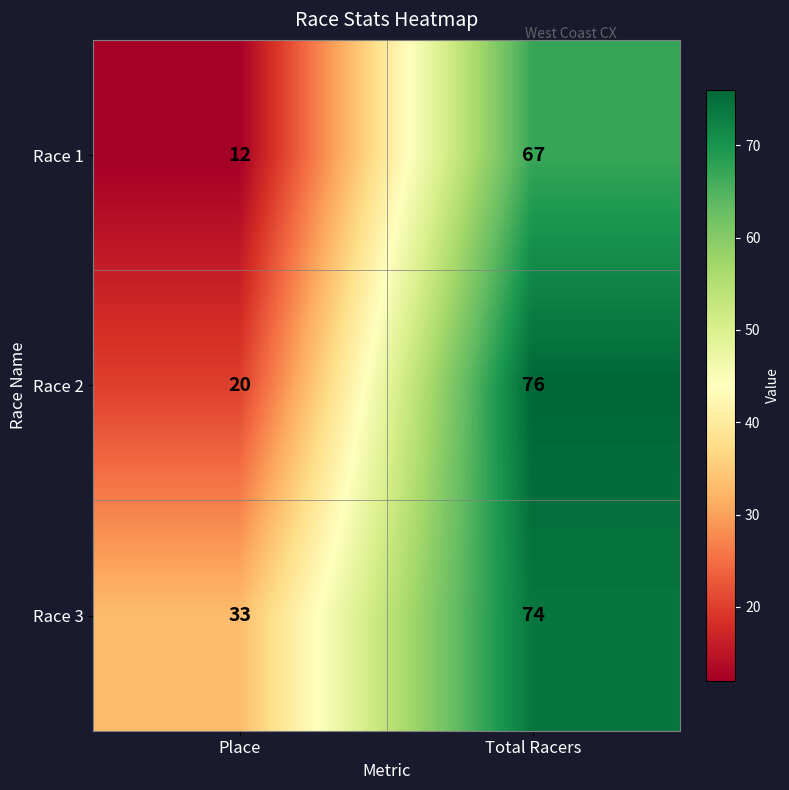

What is the sum of the Race 2 values at Total Racers and Place?

96